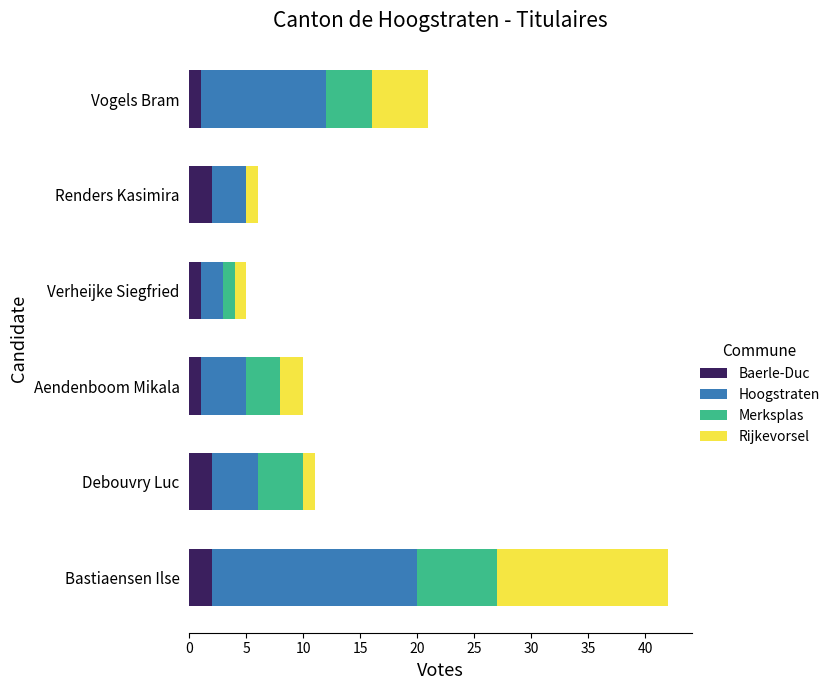

At which category is the sum across all series the highest?

Bastiaensen Ilse